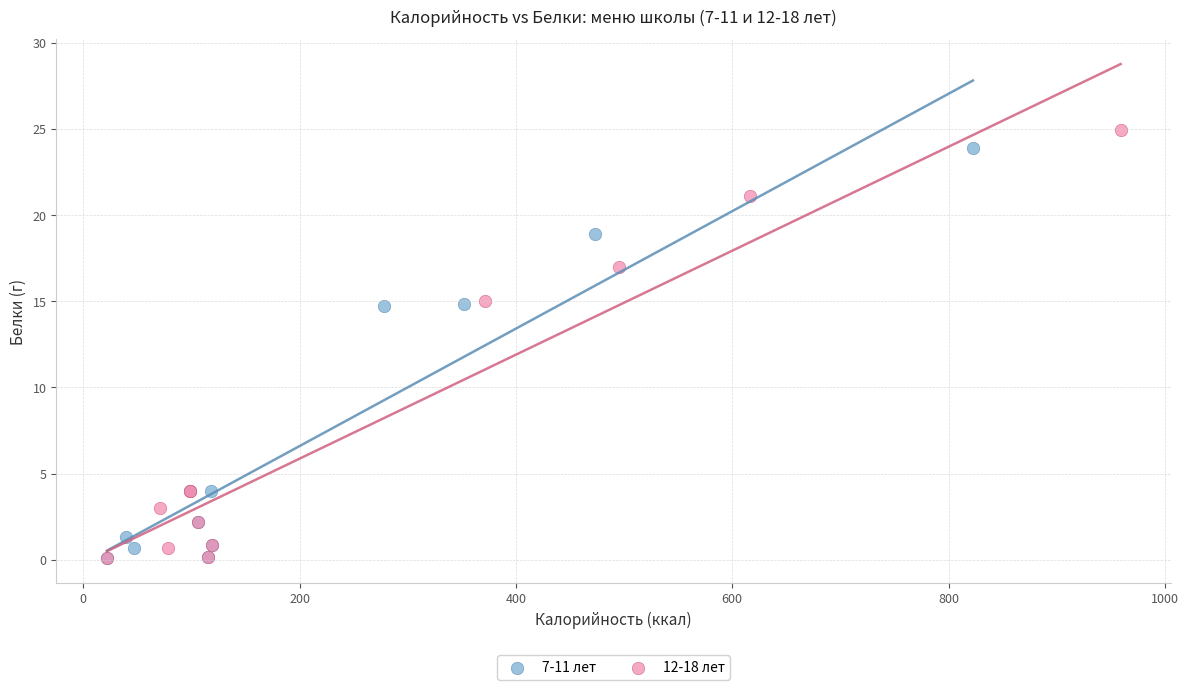

Which series has the widest spread of Y values?

12-18 лет